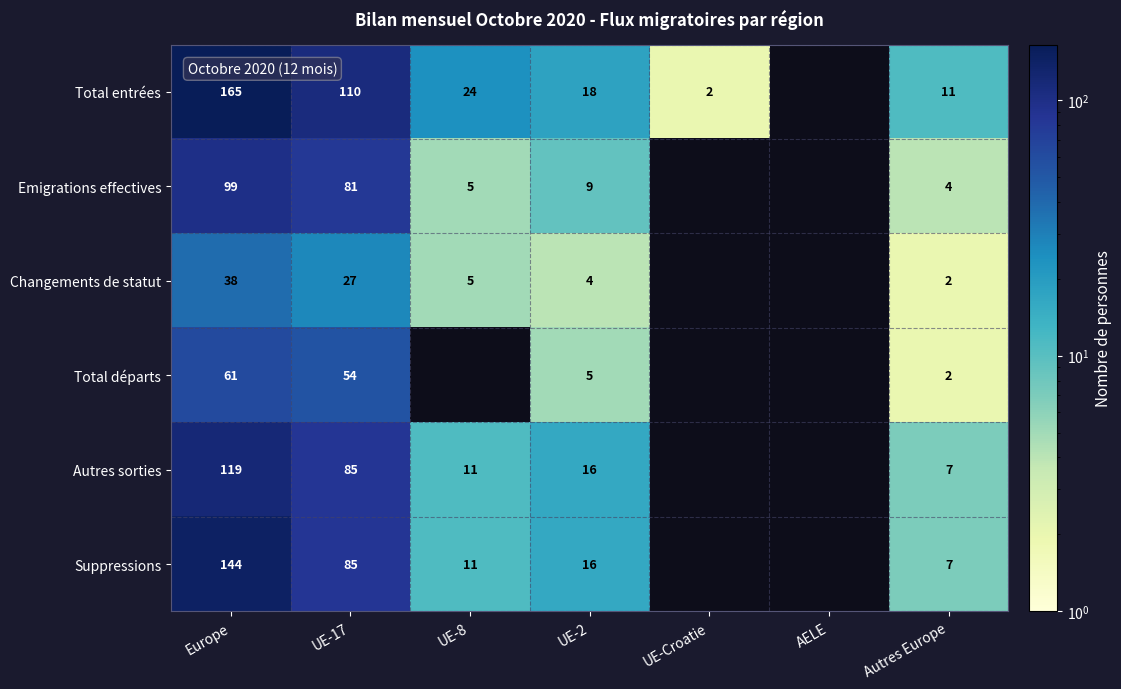

What is the spread (max minus min) of values at Europe?

127